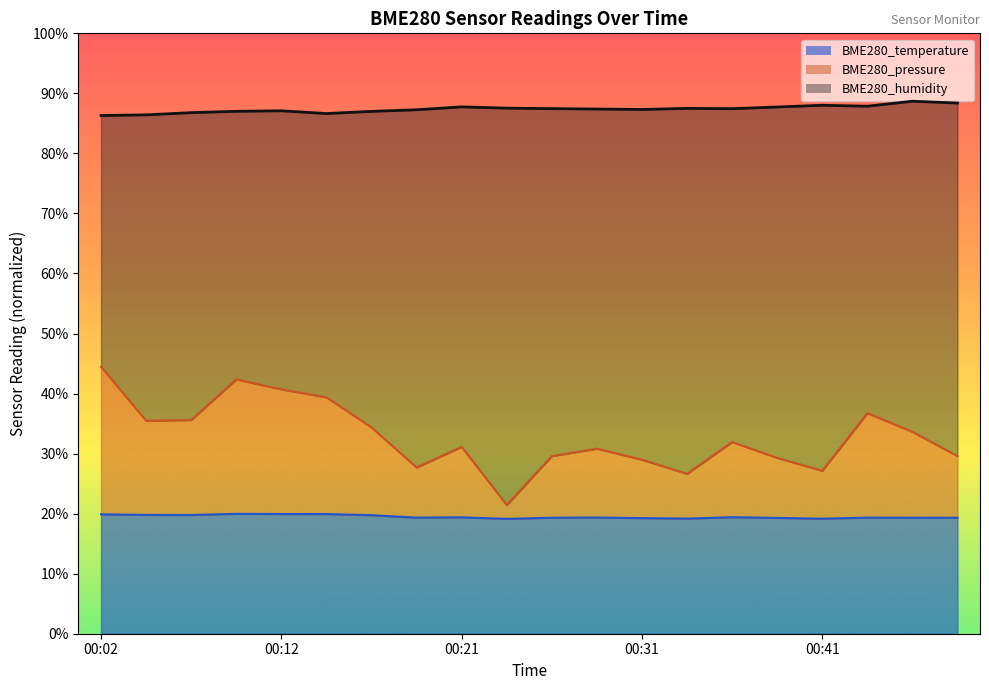

Between 00:21 and 00:31, which series saw the biggest shift?

BME280_pressure